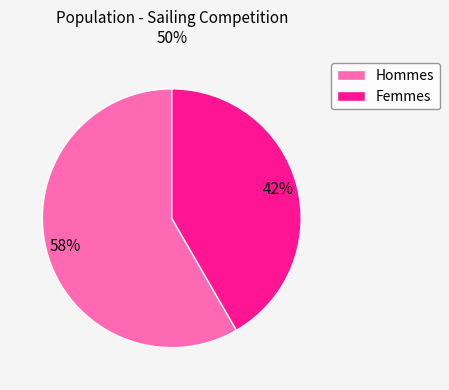

Count the number of slices in the pie.

2